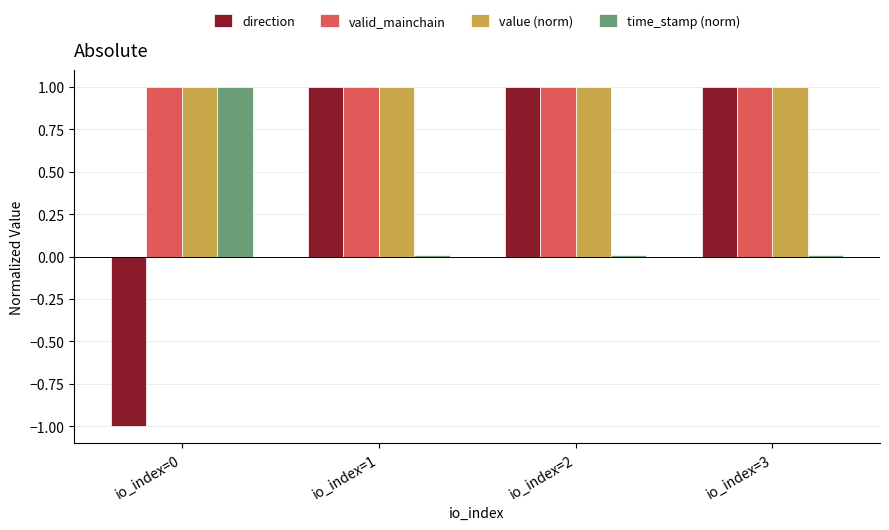

The value of direction at io_index=3 is 1.4. True or false?

False